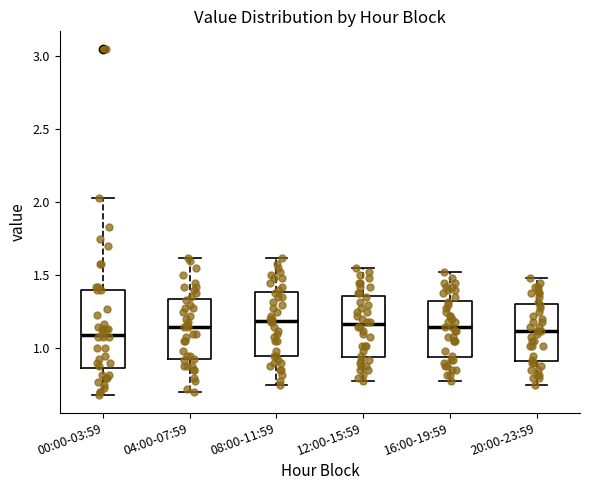

Where does the median line of the box for 04:00-07:59 sit on the y-axis? The values are not printed on the chart, so give them approximately, as read against the axis.

1.15